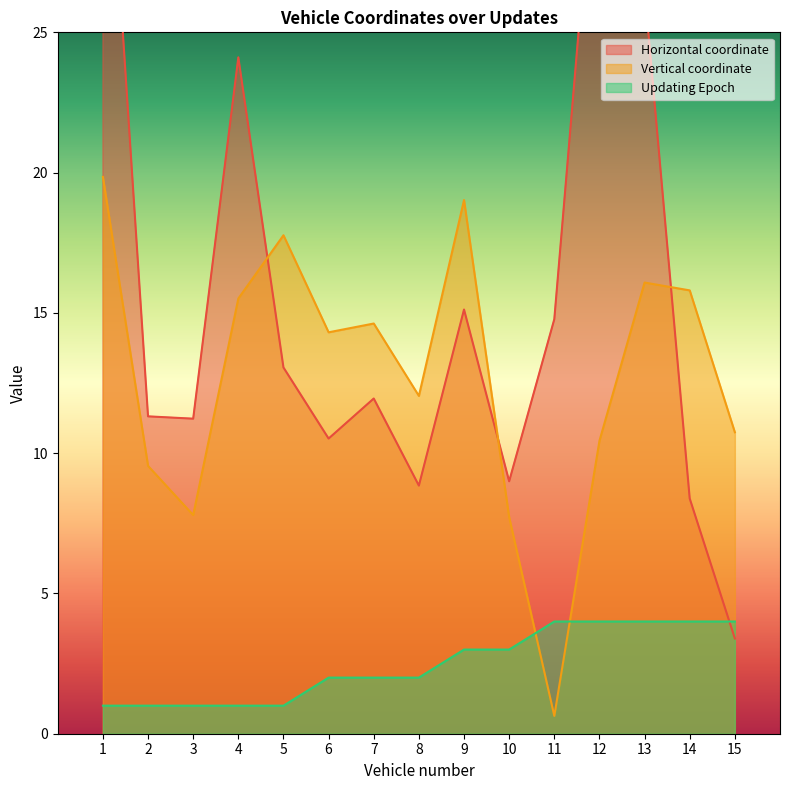

How many categories are shown in the chart?

15